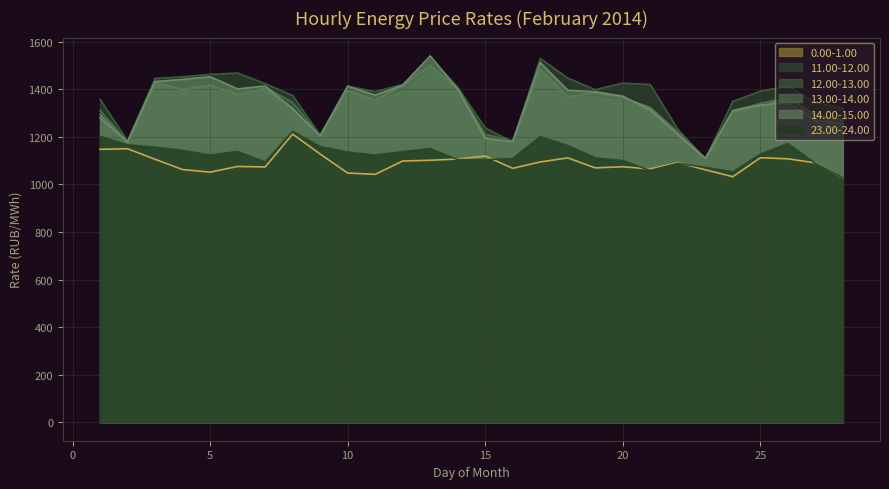

What is the difference between the highest and lowest values at 17?

434.8